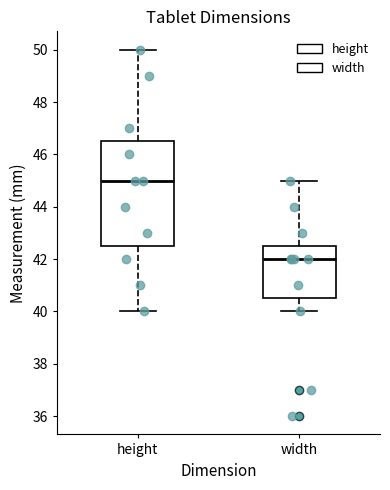

Reading left to right, read every box against the y-axis: the position of its median line, the range the box covers, and the ends of its whiskers. The values are not printed on the chart, so give them approximately, as read against the axis.

height: median 45.0, box 42.6 to 46.6, whiskers 40.0 to 50.0
width: median 42.0, box 40.6 to 42.6, whiskers 40.0 to 45.0